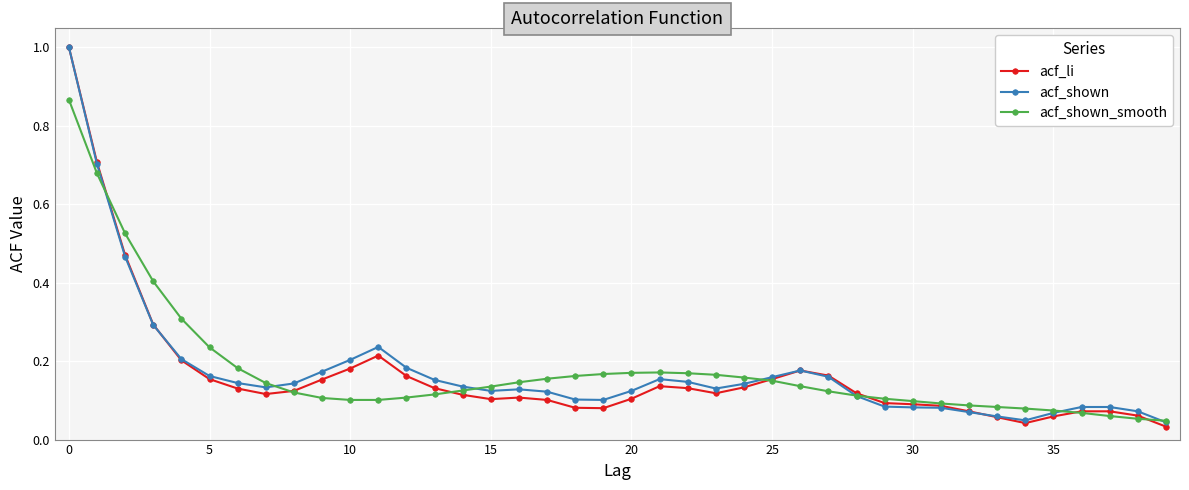

Which series has the widest spread of values?

acf_li